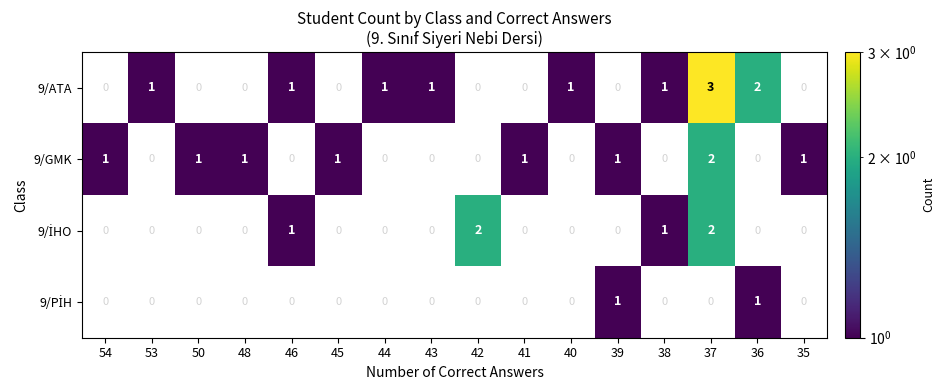

How many distinct data groups are displayed?

4